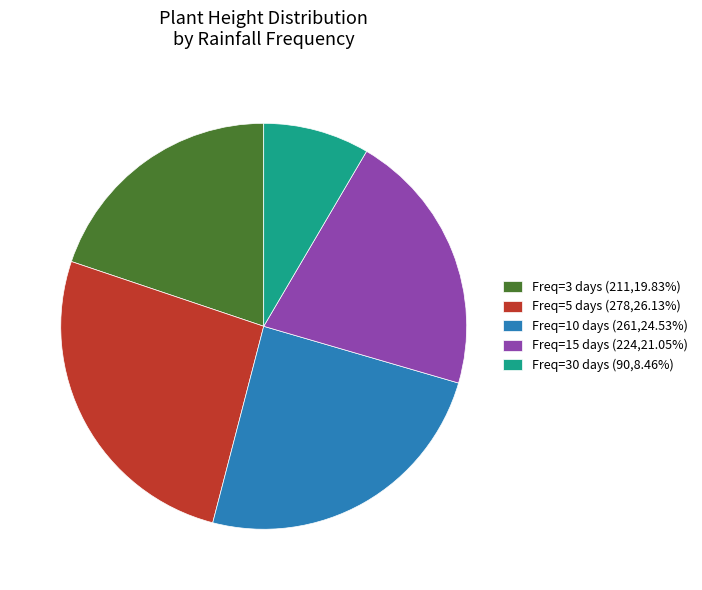

What is the ratio of the value at Freq=5 days (278,26.13%) to the value at Freq=10 days (261,24.53%)?

1.1